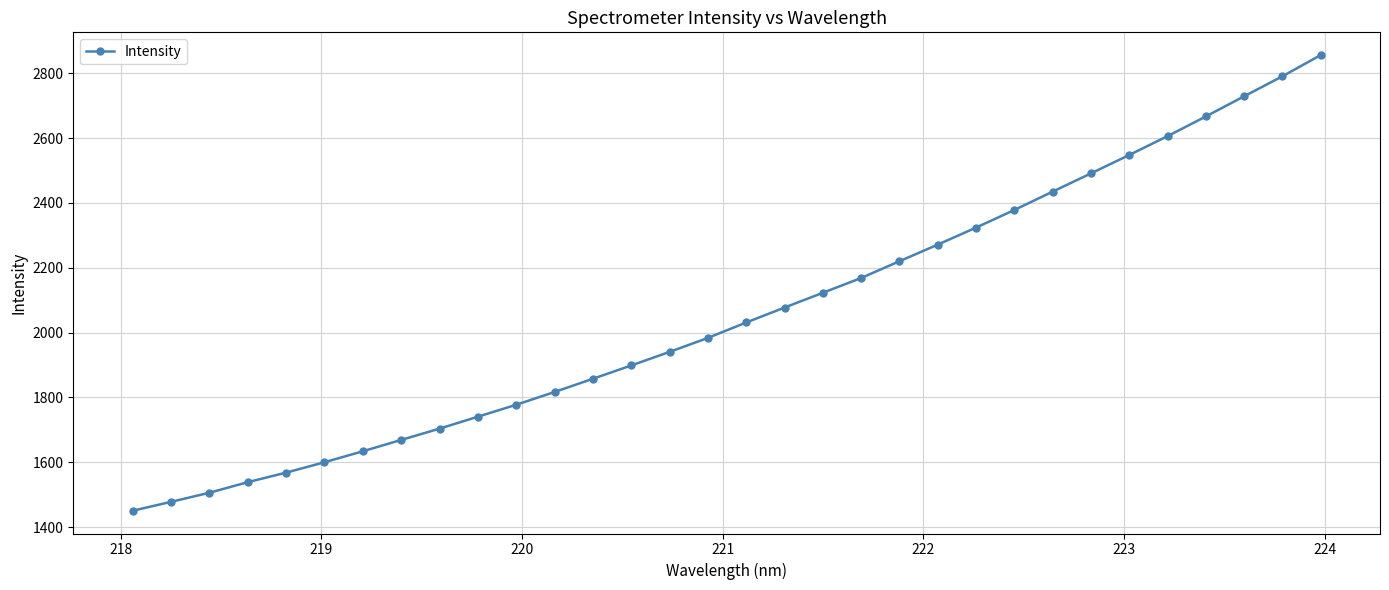

What is the maximum value shown in the chart?

2855.9